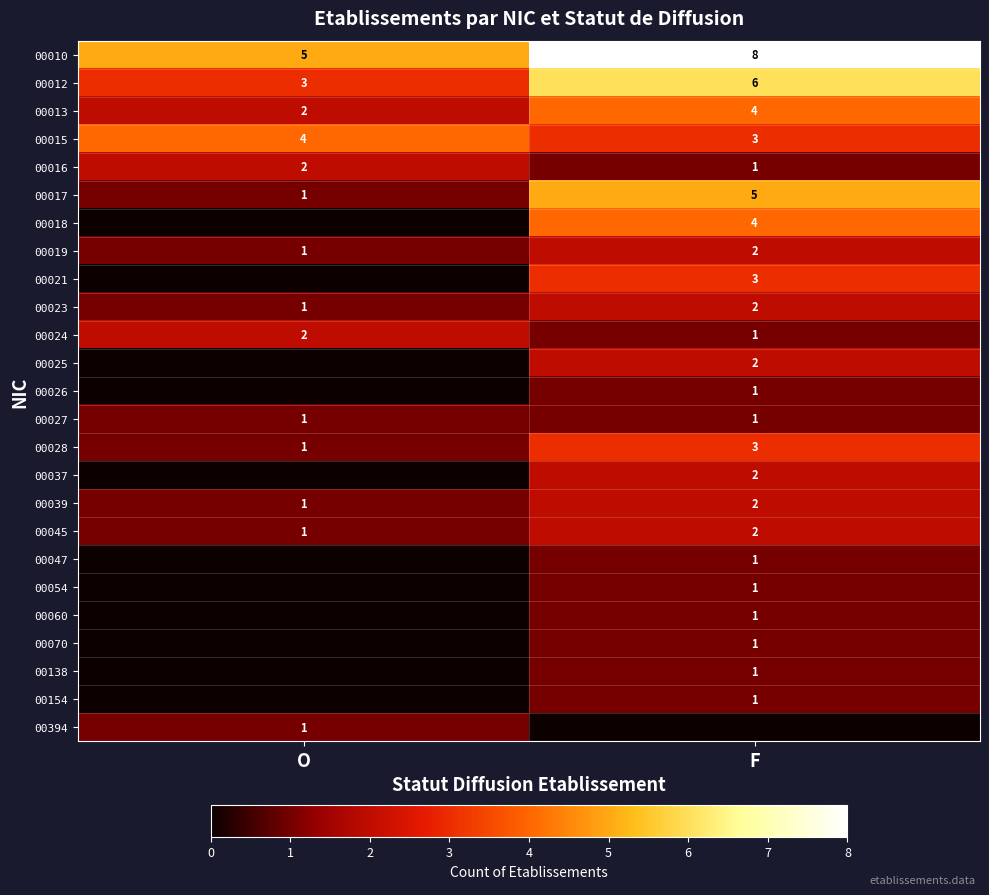

What is the sum of all 00023 values?

3